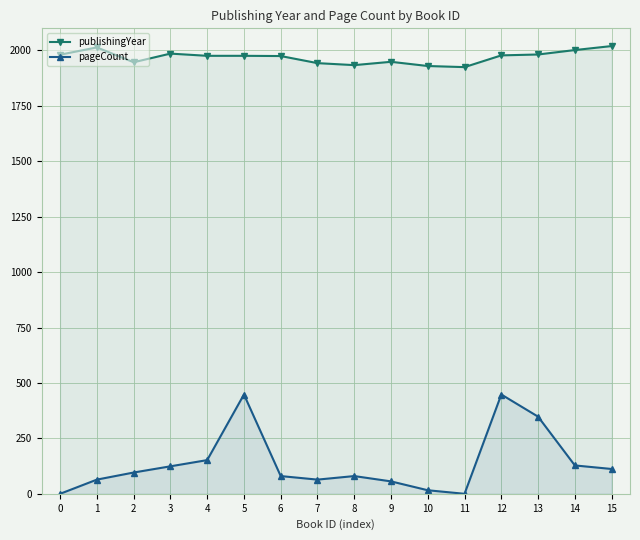

Which has a higher value, 11 or 13?

13